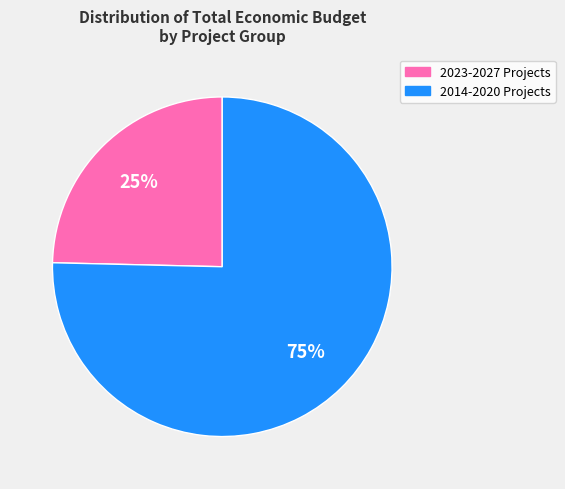

Does any single category account for the majority?

Yes